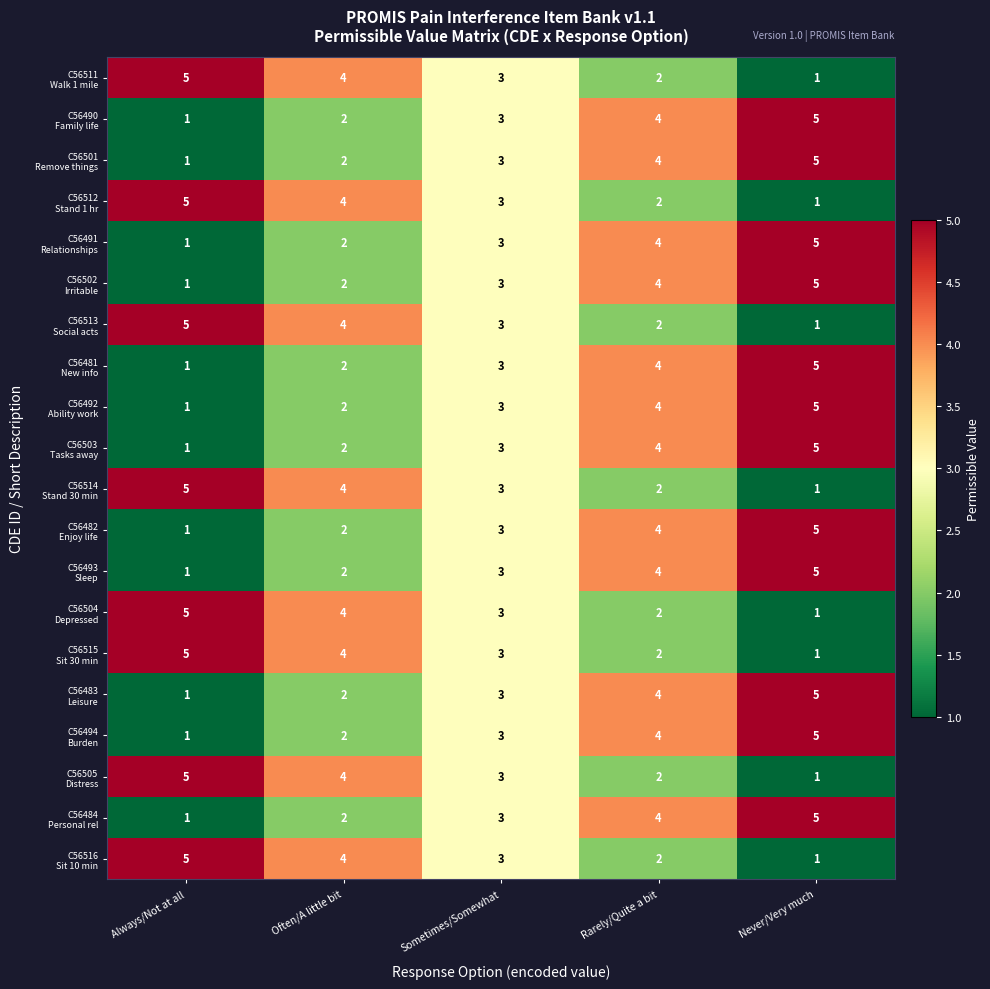

At which category is the sum across all series the highest?

Never/Very much